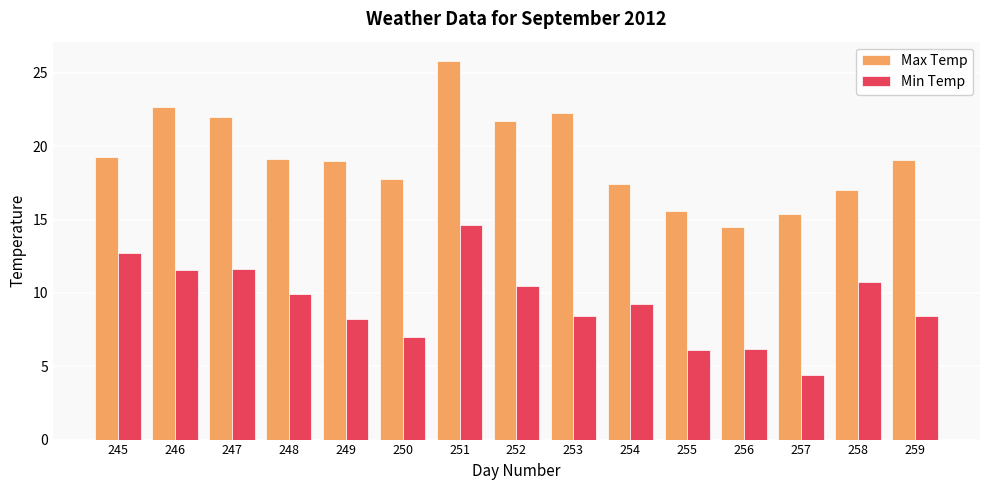

What is the spread (max minus min) of values at 255?

9.4